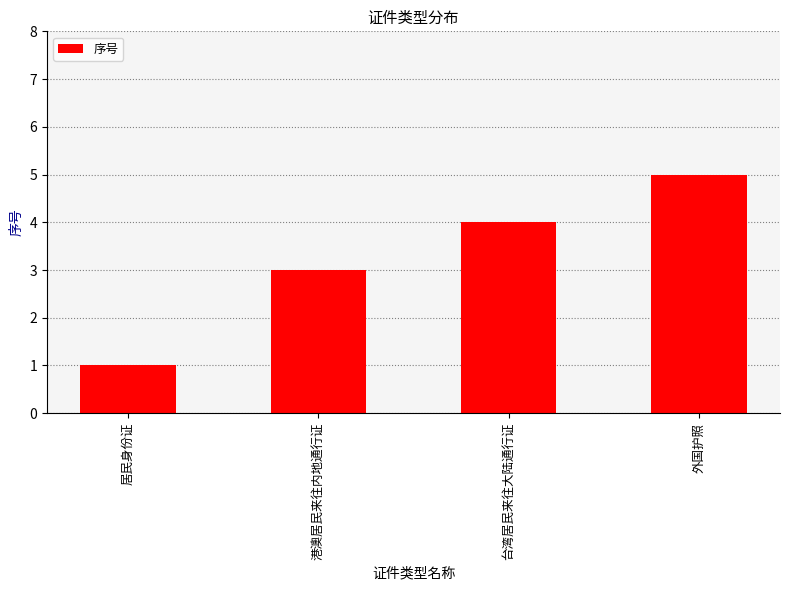

The value at 居民身份证 is 1. True or false?

True